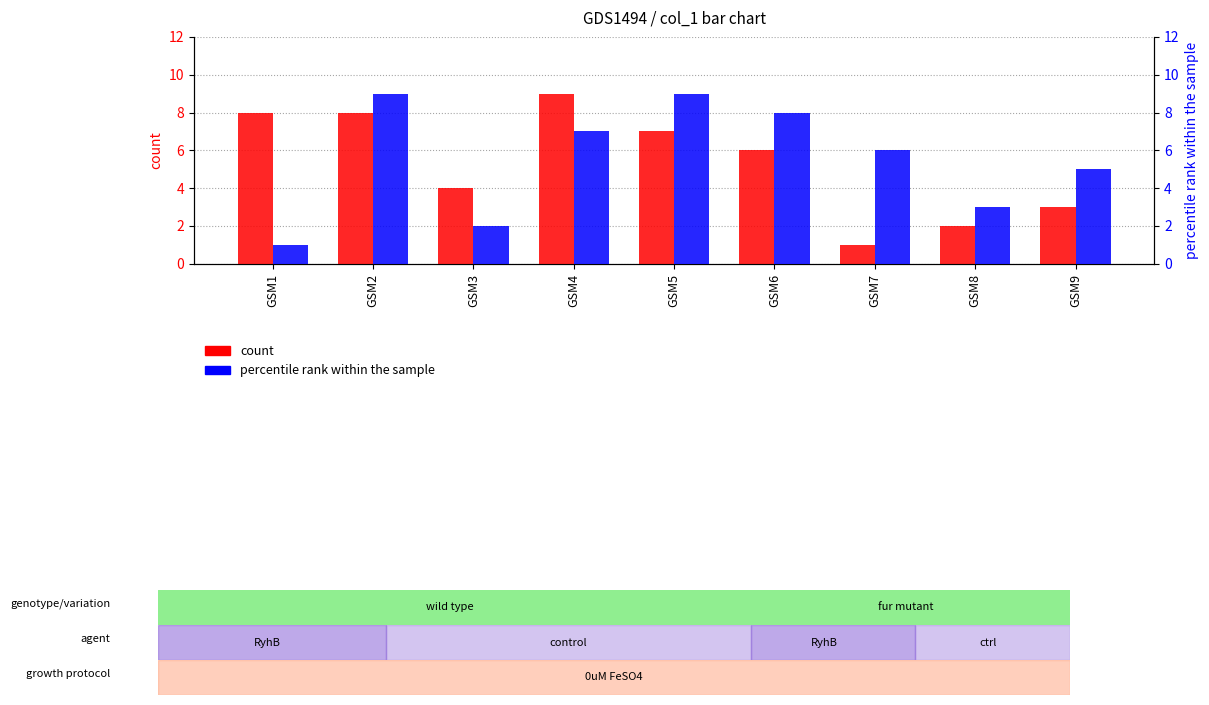

Which series has the largest total across all categories?

col_2 (percentile rank)